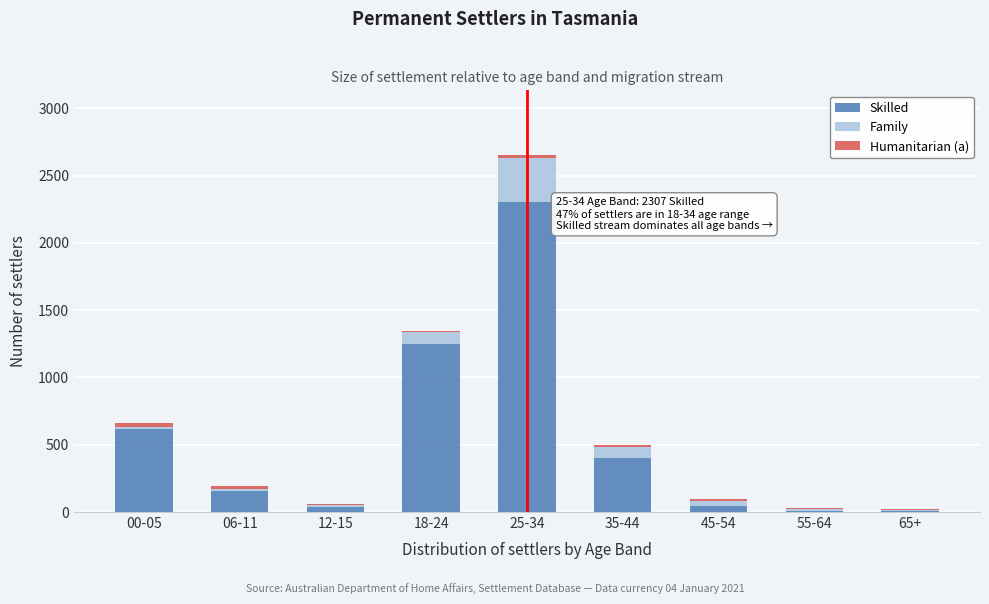

Which category has the highest value in the Skilled series?

25-34